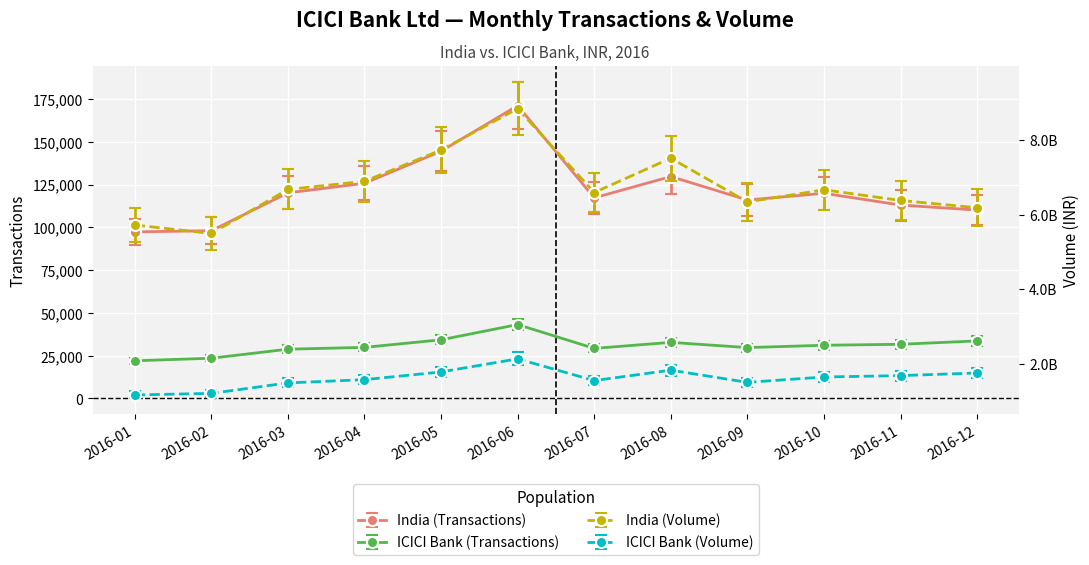

Rank the series by their maximum value, from lowest to highest.

ICICI Bank (Transactions), India (Transactions), ICICI Bank (Volume), India (Volume)